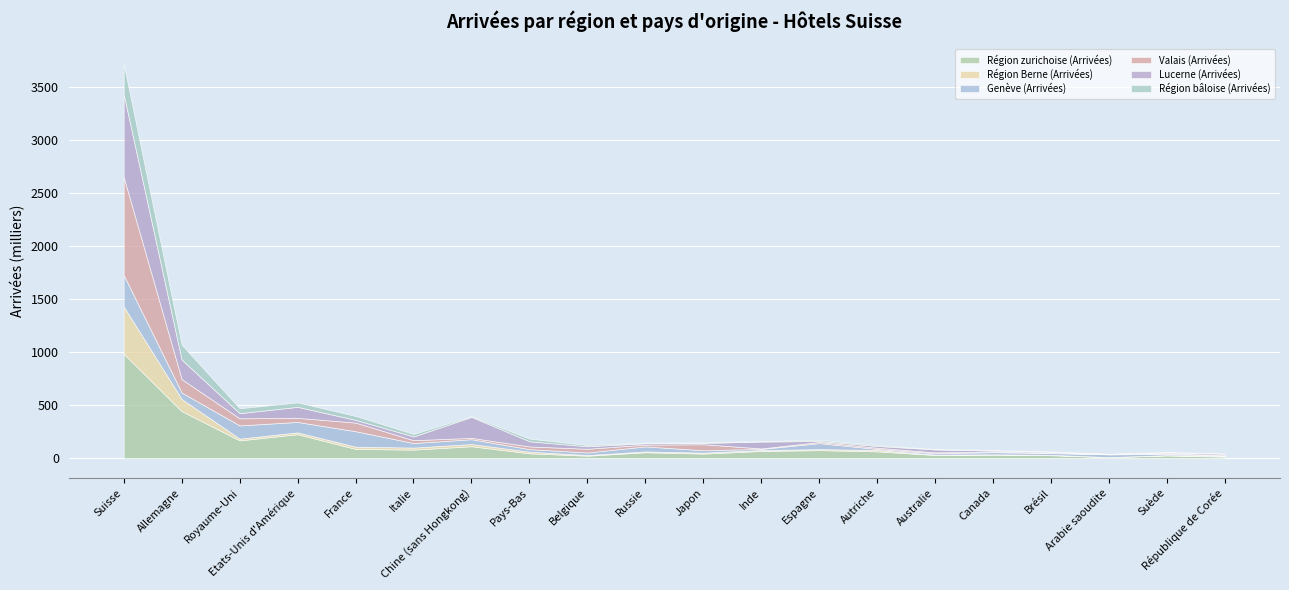

The value of Région zurichoise (Arrivées) at Suisse is 591.8. True or false?

False